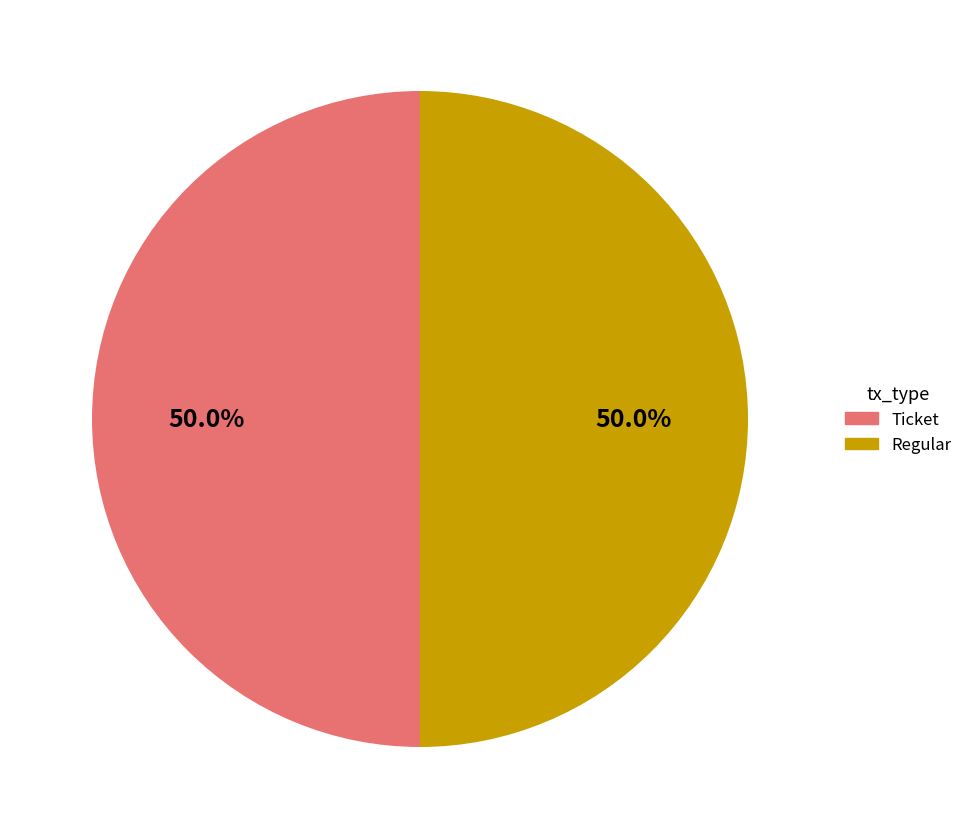

To the nearest percent, what portion does Regular represent?

50%